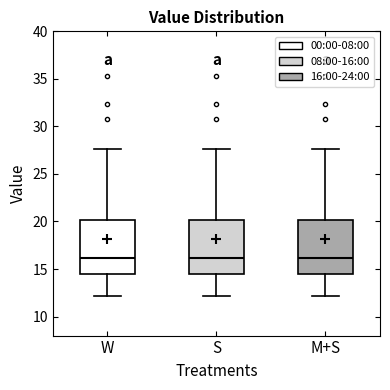

Where does the lower whisker of the box for W end on the y-axis? The values are not printed on the chart, so give them approximately, as read against the axis.

12.0